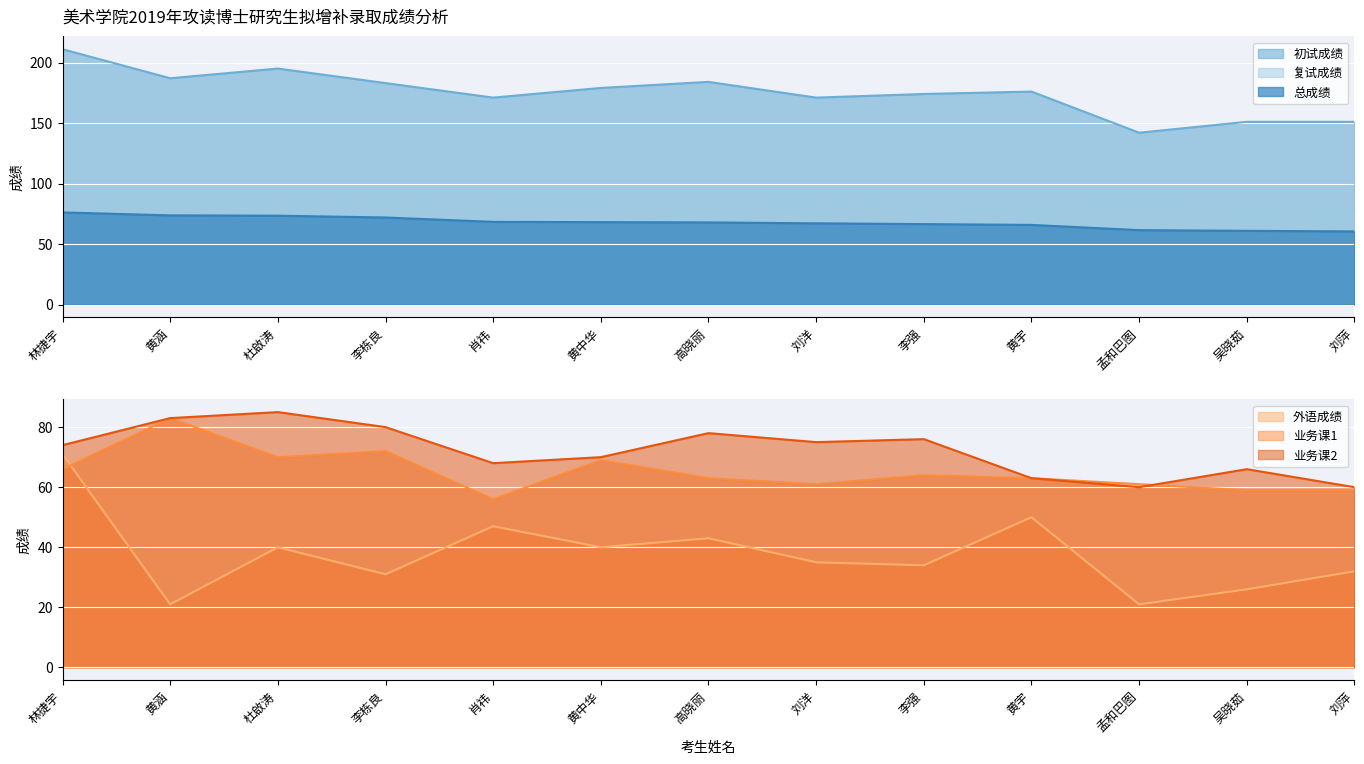

Where is the first local minimum for 业务课2?

肖祎